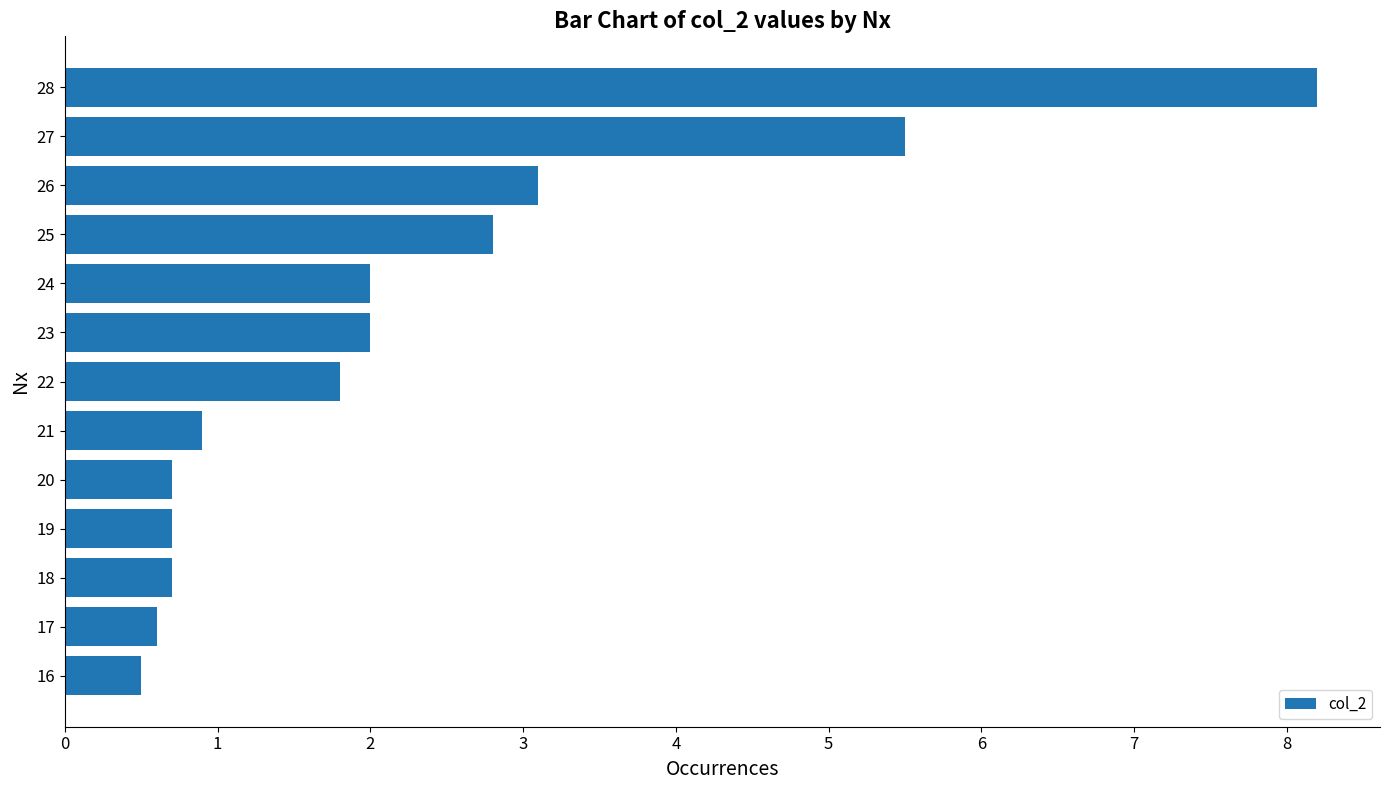

How many values are below 1?

6